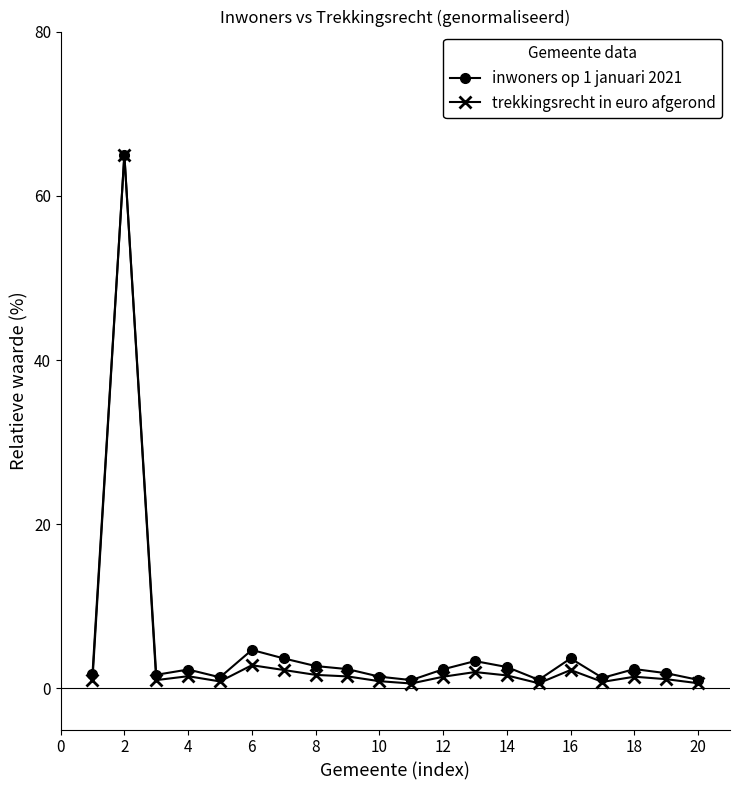

True or false: inwoners op 1 januari 2021 has more than 2 interior local peaks.

True